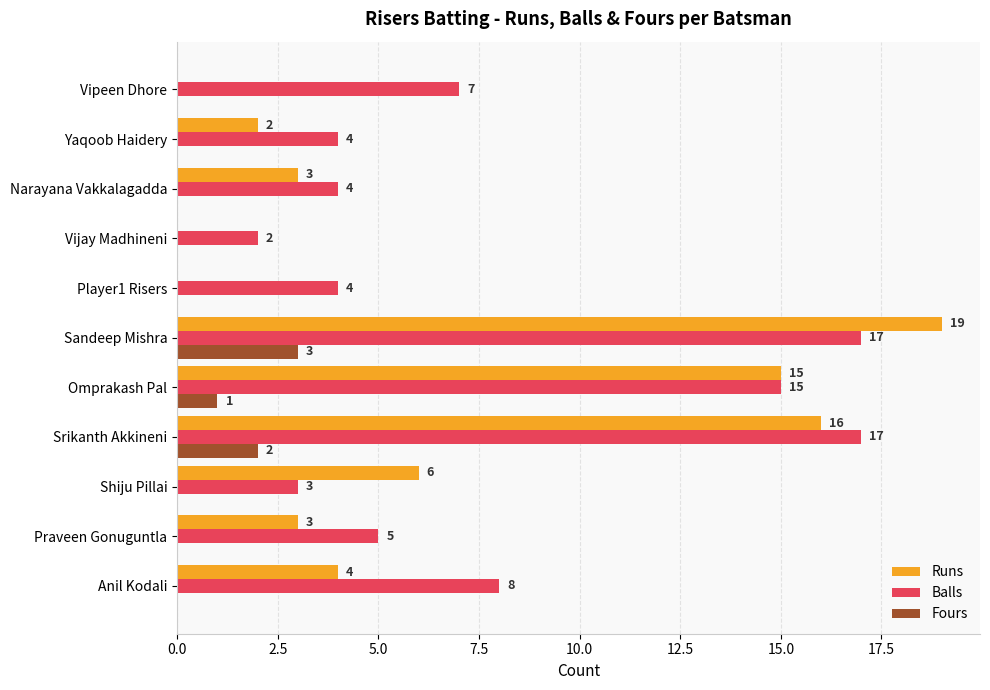

The Fours series shows 0 at Anil Kodali. True or false?

True